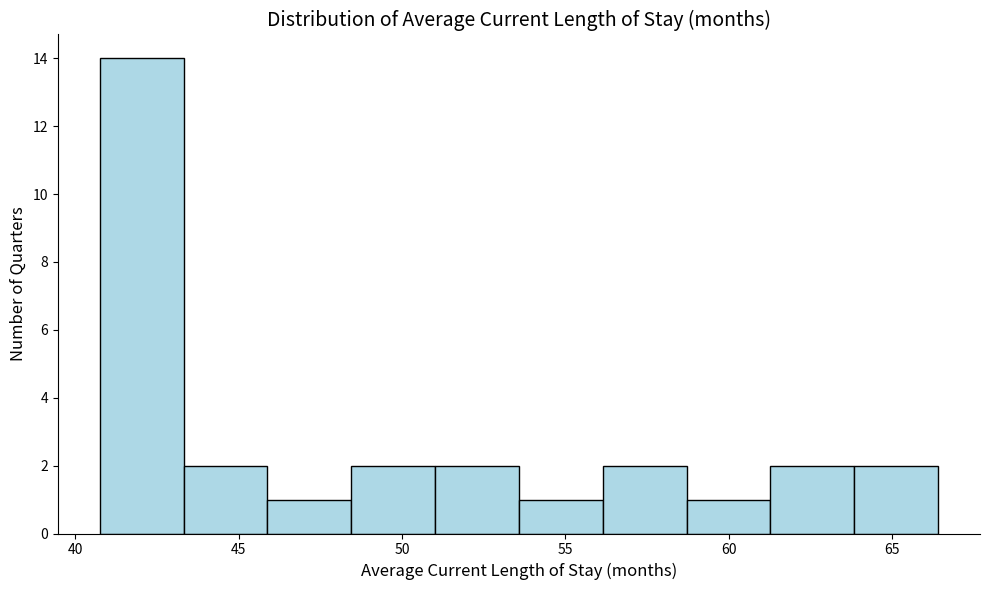

How tall is the bar that spans 48.5 to 51.0 on the x-axis? Neither the bar edges nor the heights are printed on the chart, so give them approximately, as read against the axes.

2